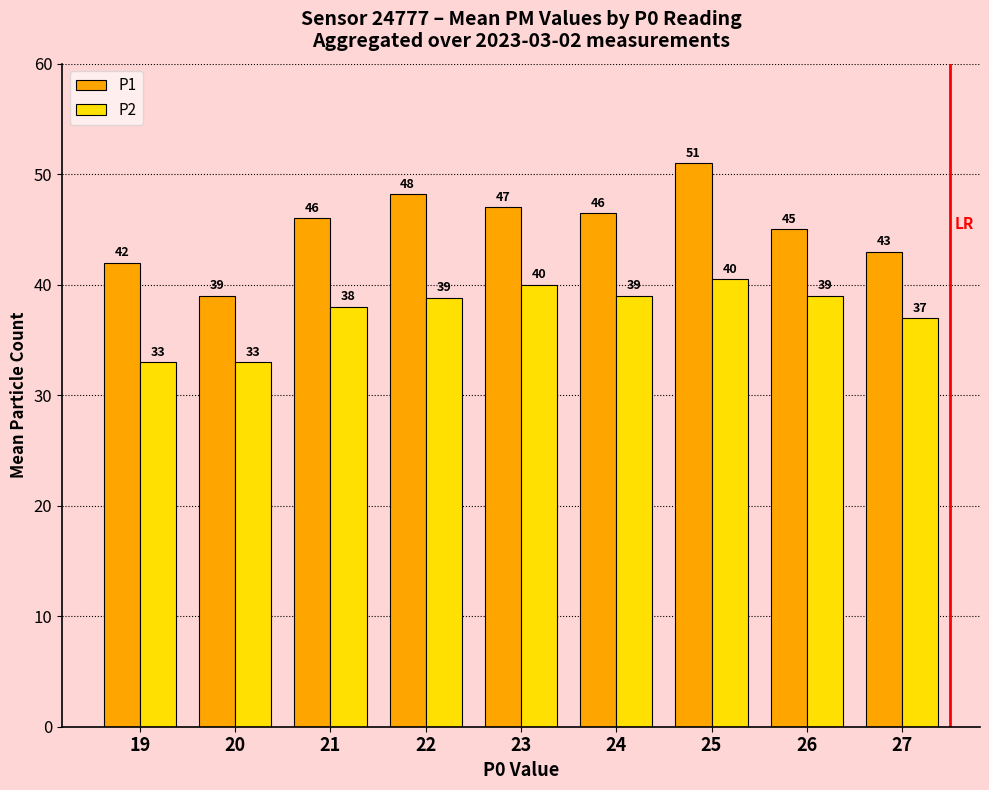

Is the value of P2 at 23 greater than the value of P1 at 20?

Yes